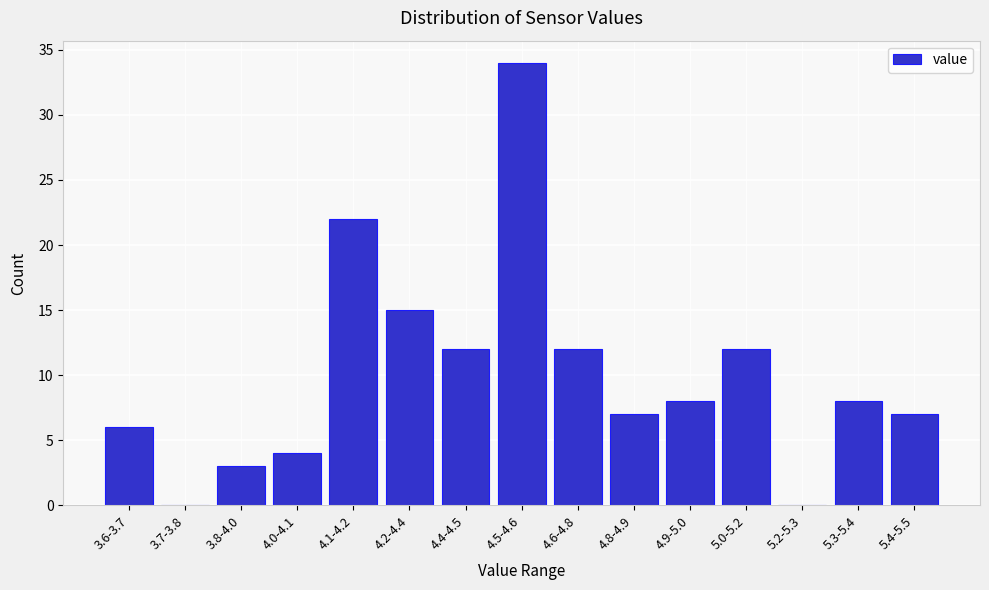

Reading left to right, transcribe all the data shown in this chart.

3.6-3.7=6	3.7-3.8=0	3.8-4.0=3	4.0-4.1=4	4.1-4.2=22	4.2-4.4=15	4.4-4.5=12	4.5-4.6=34	4.6-4.8=12	4.8-4.9=7	4.9-5.0=8	5.0-5.2=12	5.2-5.3=0	5.3-5.4=8	5.4-5.5=7